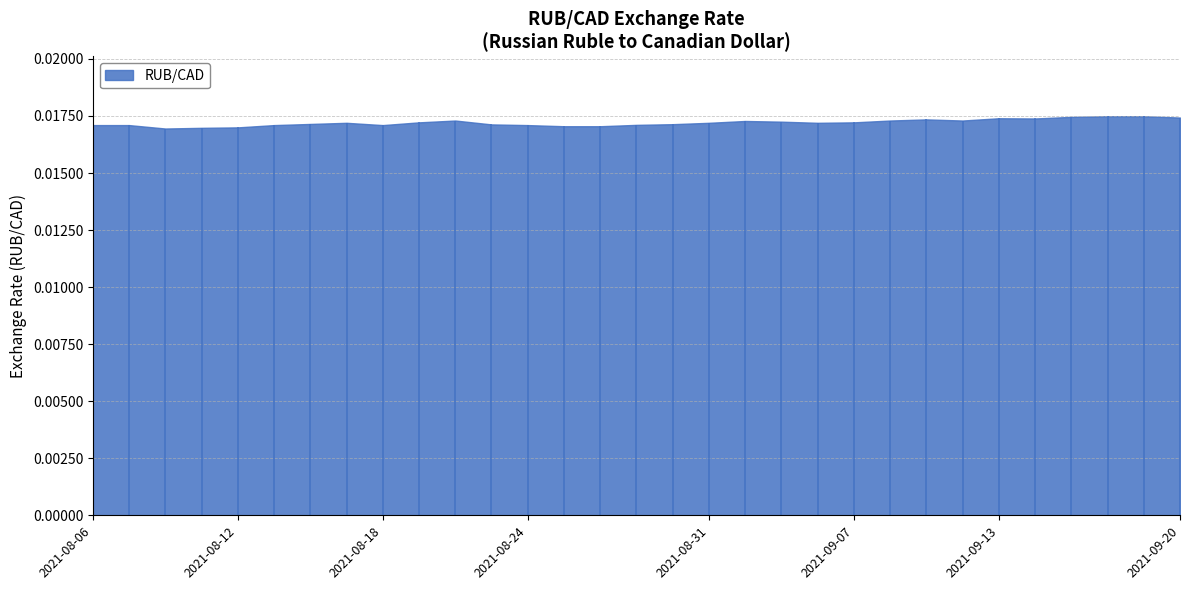

What is the sum of all values?

0.5